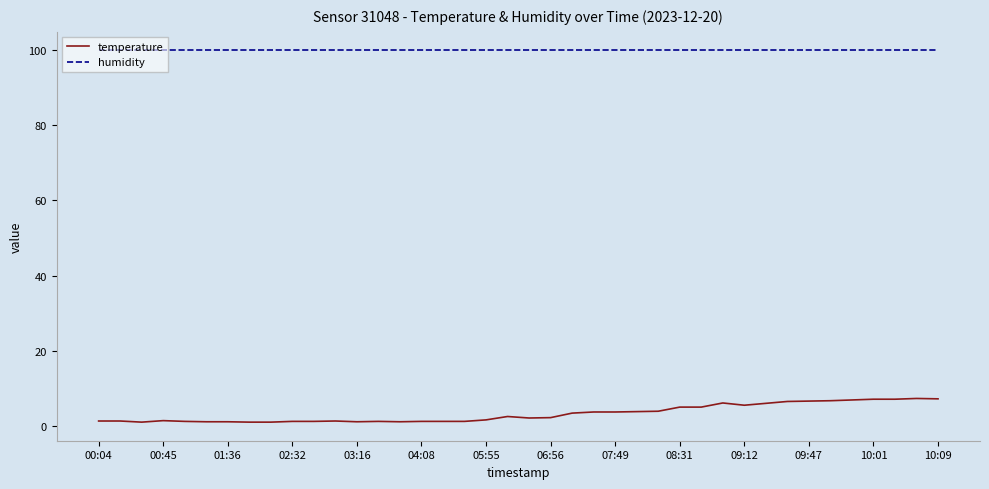

What is the highest value of the humidity series?

99.9